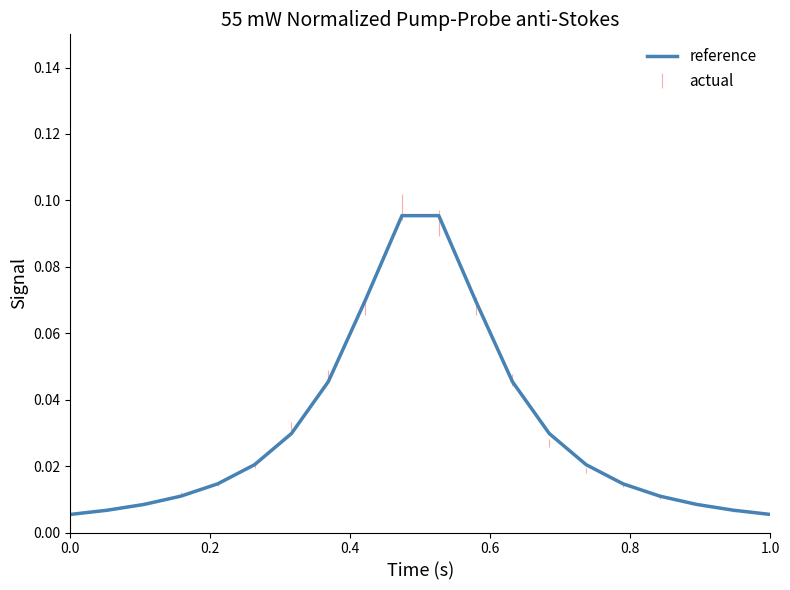

What is the value of the 9th point from the left?

0.1